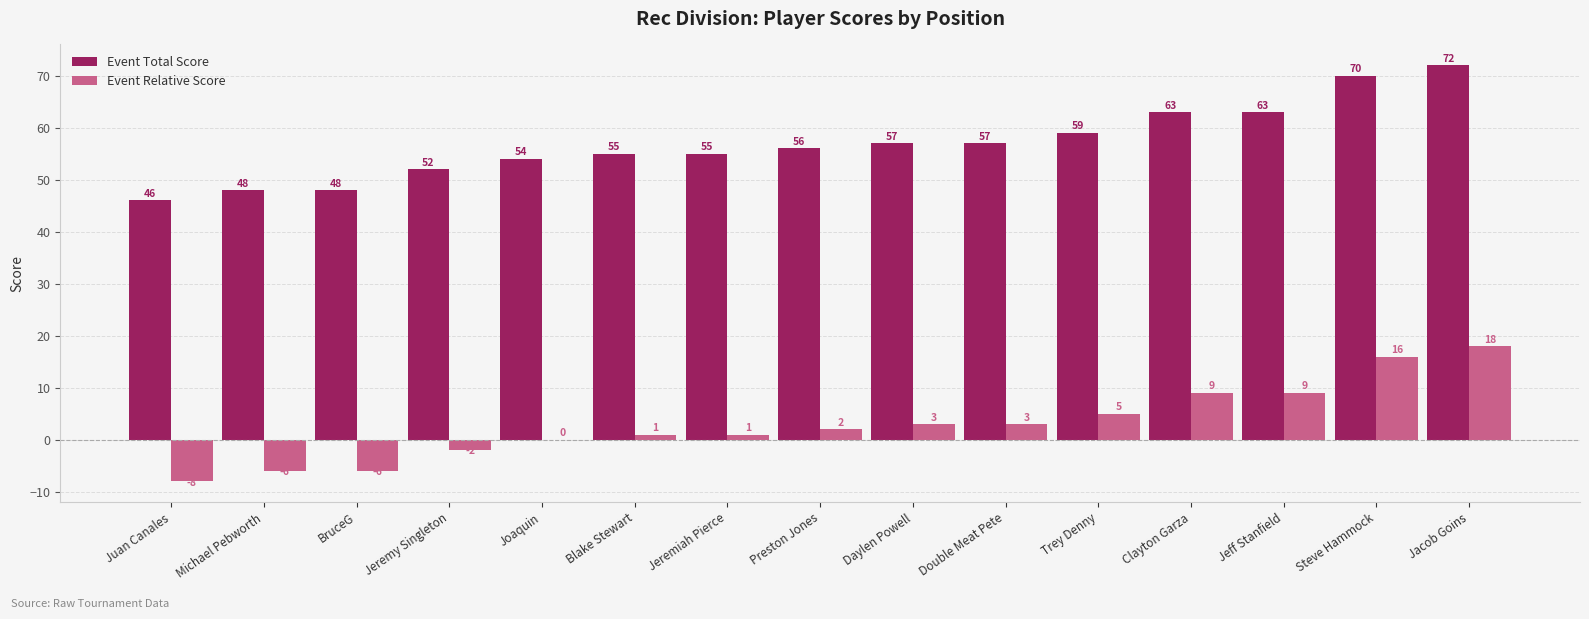

What is the sum of the Event Total Score values at Juan Canales and Michael Pebworth?

94